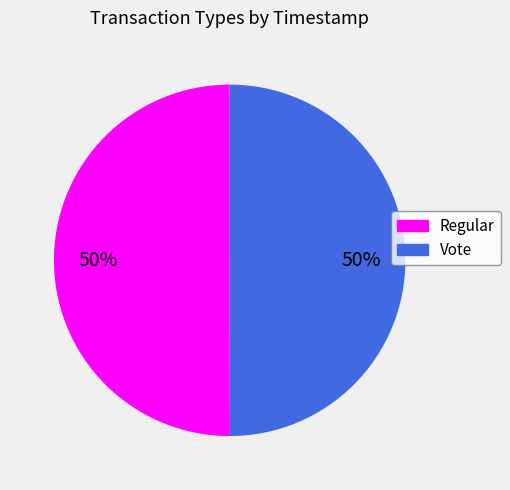

The Regular slice represents 59% of the pie. True or false?

False